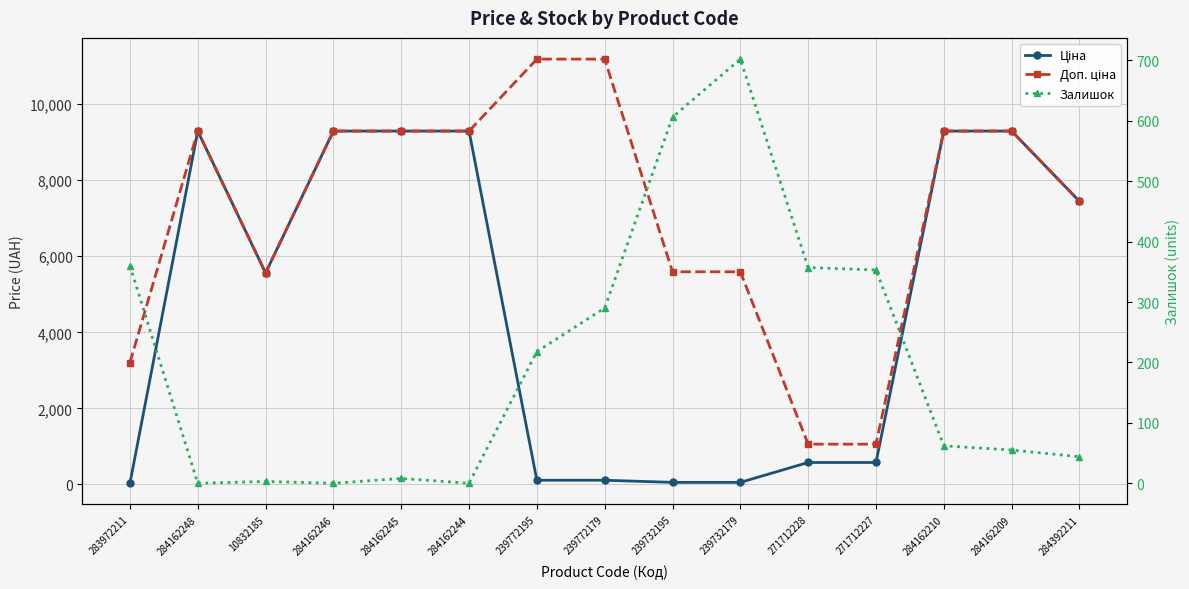

What is the spread (max minus min) of values at 271712227?

707.0